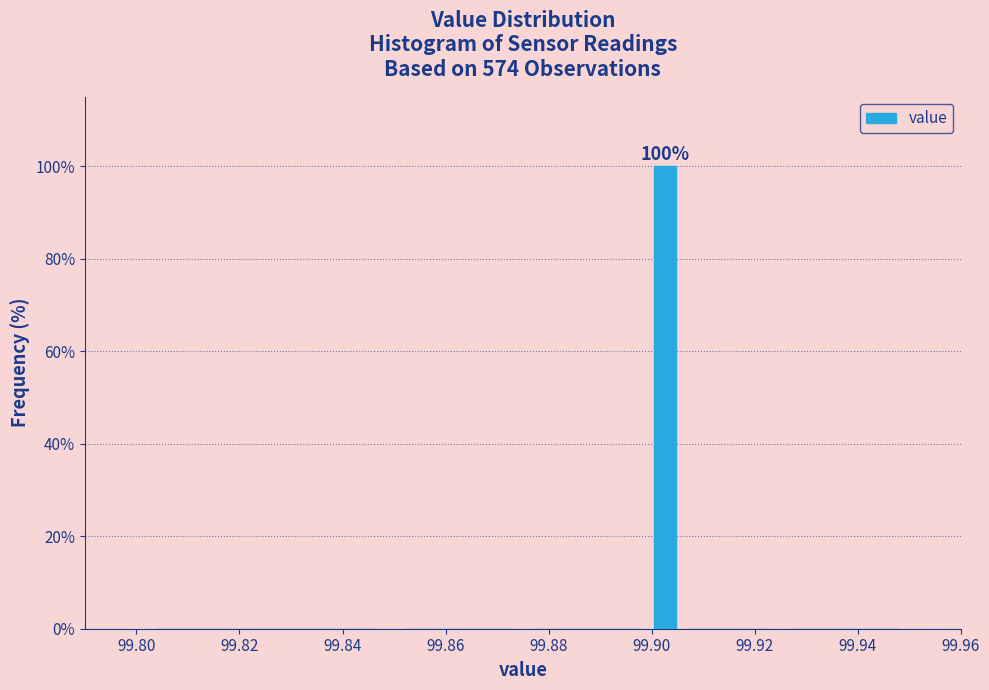

Reading left to right, extract all data points from this chart.

99.82=0	99.86=0	99.88=0	99.90=100	99.92=0	99.94=0